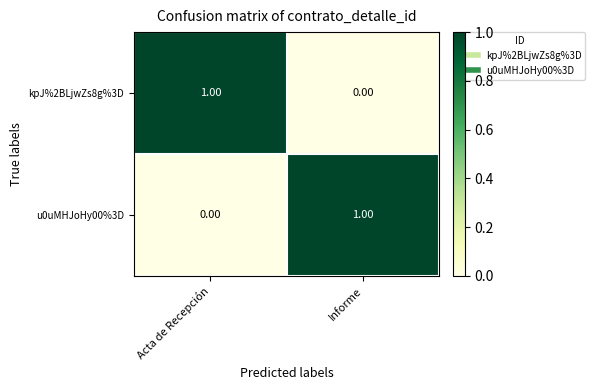

At Acta de Recepción, list the series in order from largest to smallest.

kpJ%2BLjwZs8g%3D, u0uMHJoHy00%3D